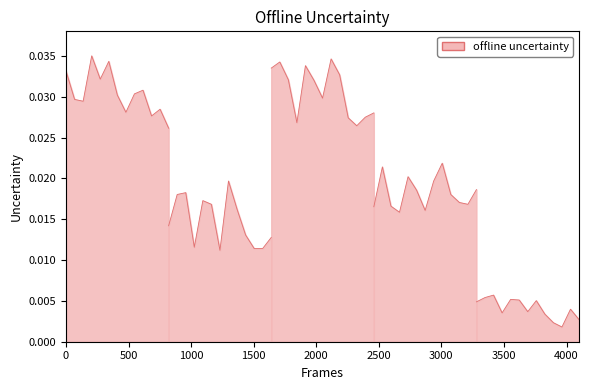

Does the chart display data point markers on the line(s)?

No